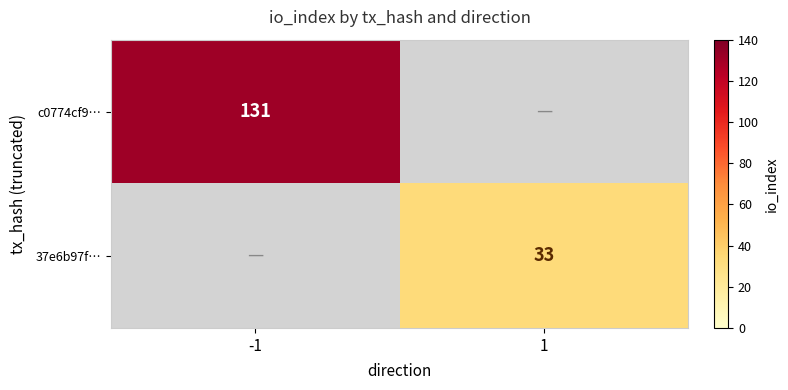

Is it true that c0774cf9… equals 131 at -1?

True